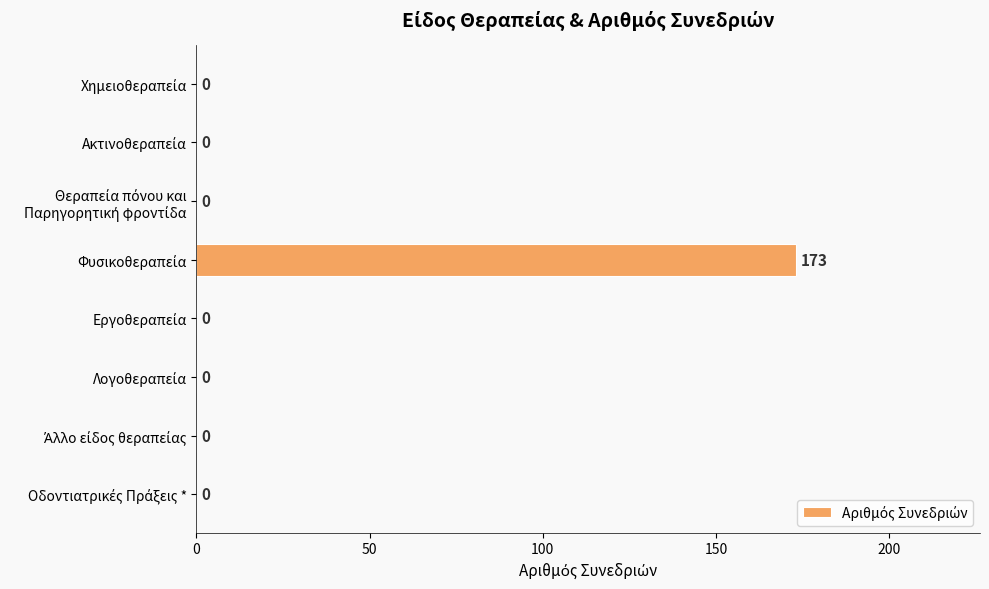

What is the sum of all values?

173